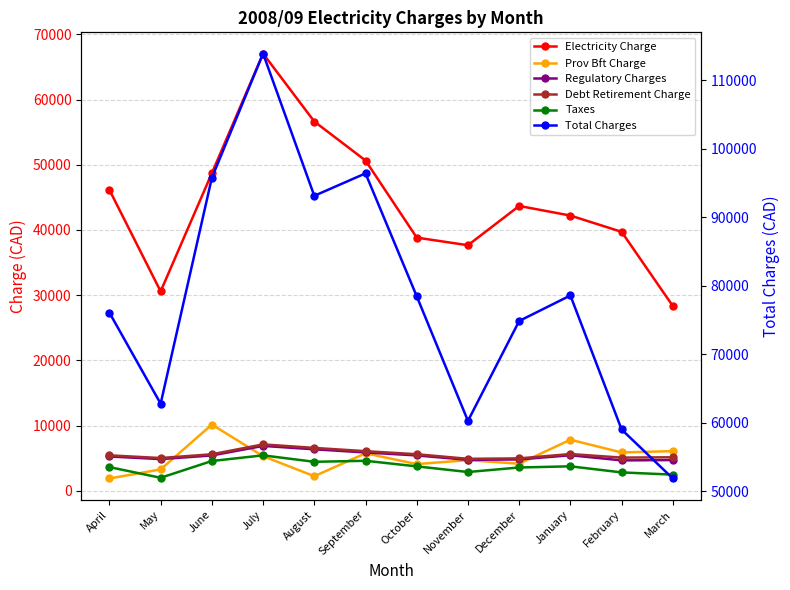

What is the greatest value displayed?

113921.9